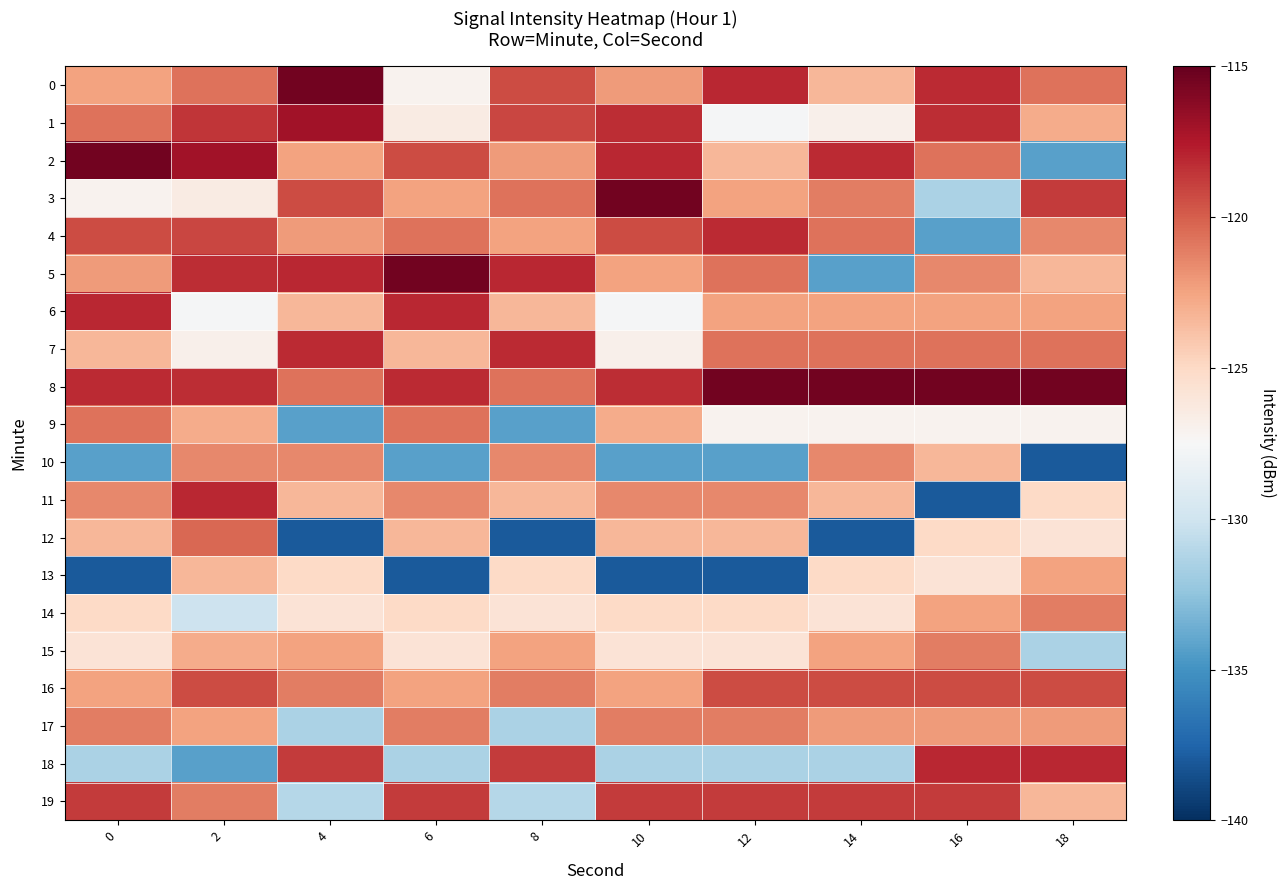

What is the maximum value shown in the chart?

-115.5